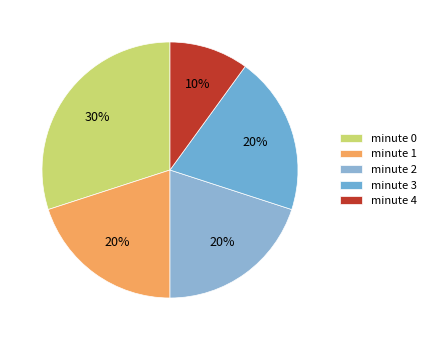

To the nearest percent, what percentage of the pie is minute 0?

30%